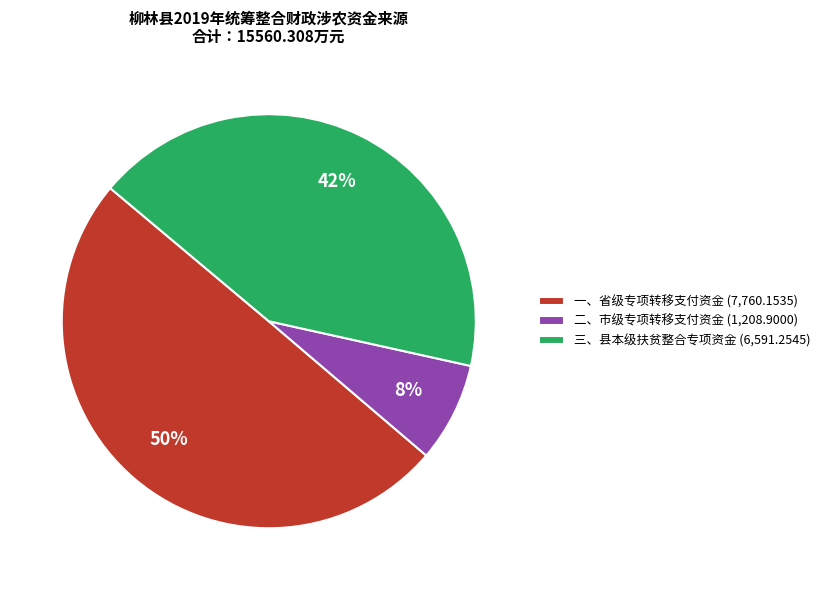

To the nearest percent, what is the difference between the largest and smallest slice percentages?

42%